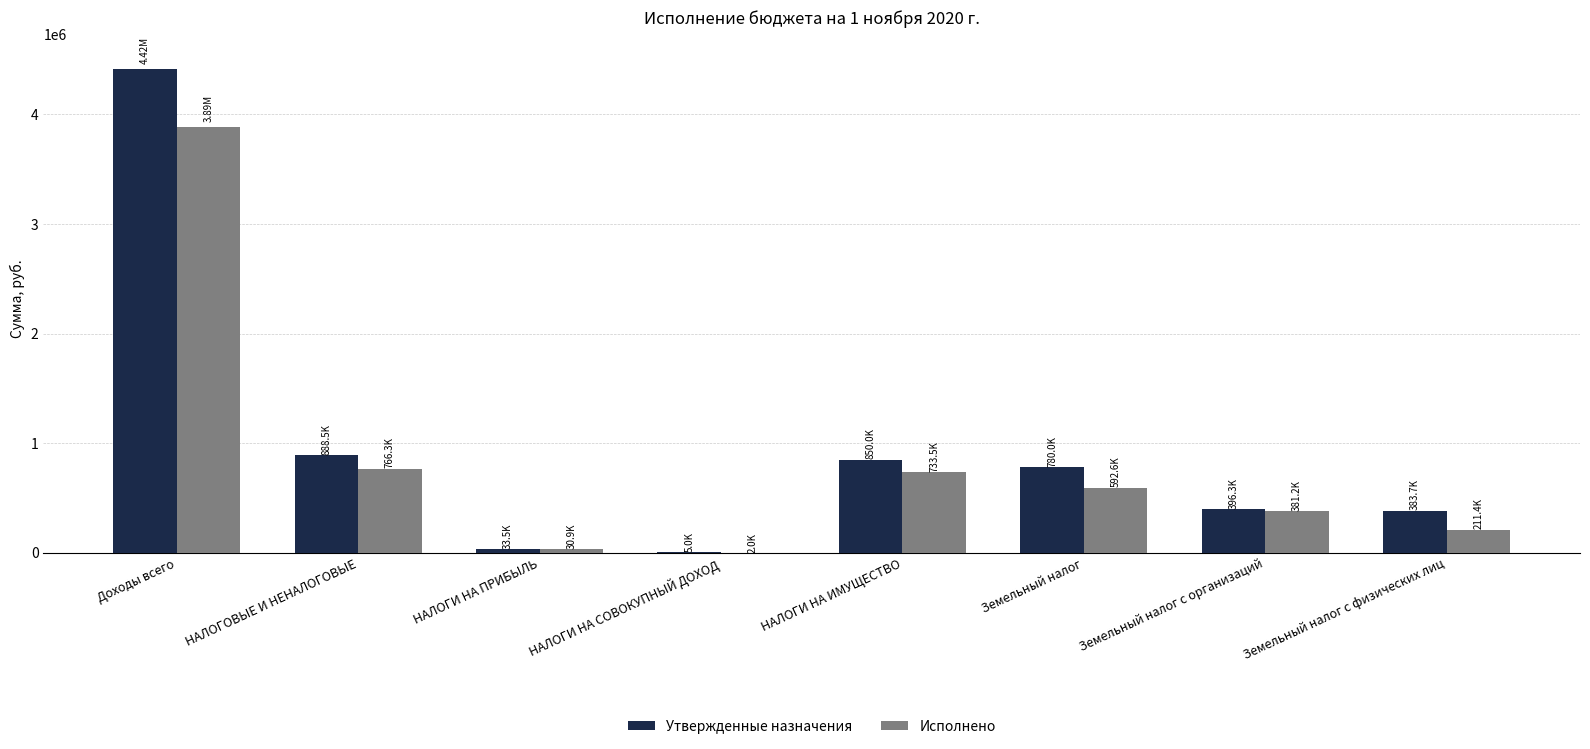

What are all the series names shown in the legend?

Утвержденные назначения, Исполнено